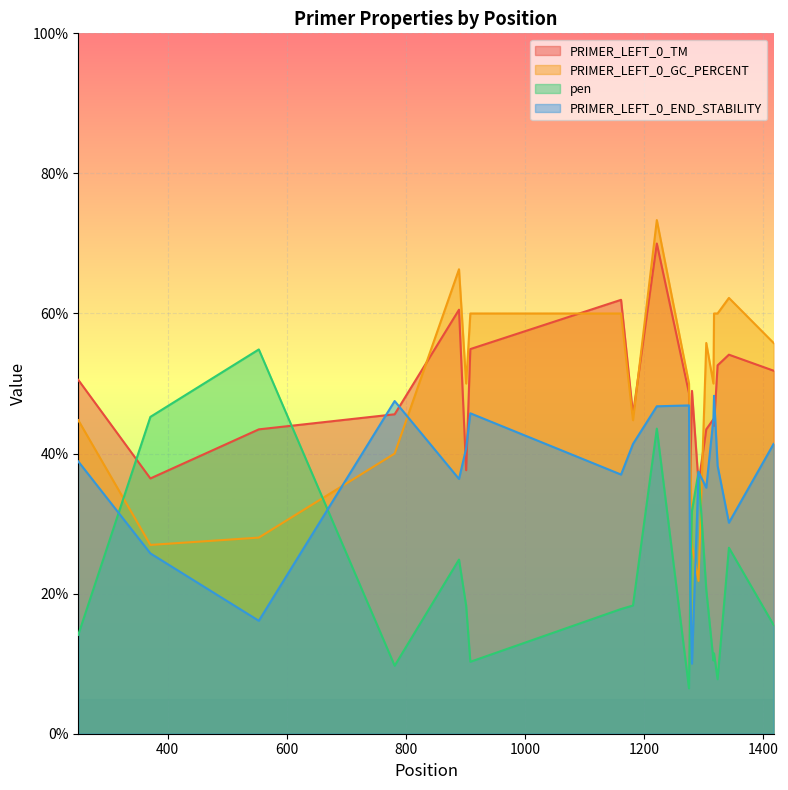

Reading right to left, list all the values displayed in this chart.

PRIMER_LEFT_0_TM: 51.8	54.1	52.6	44.0	44.9	43.5	35.8	49.0	36.0	48.6	70.0	45.6	62.0	54.9	37.6	60.5	45.6	43.5	36.4	50.5
PRIMER_LEFT_0_GC_PERCENT: 55.8	62.2	60.0	60.0	50.0	55.8	21.8	27.0	40.0	50.0	73.3	44.8	60.0	60.0	50.0	66.3	40.0	28.0	27.0	44.8
PRIMER_LEFT_0_END_STABILITY: 41.4	30.1	38.2	48.2	45.0	35.1	37.4	10.0	21.1	46.9	46.8	41.4	37.0	45.8	40.8	36.4	47.5	16.1	25.8	38.9
pen: 15.5	26.6	7.8	11.5	10.5	20.6	37.4	31.8	20.0	6.5	43.6	18.3	17.8	10.3	18.3	24.9	9.7	54.9	45.2	14.1